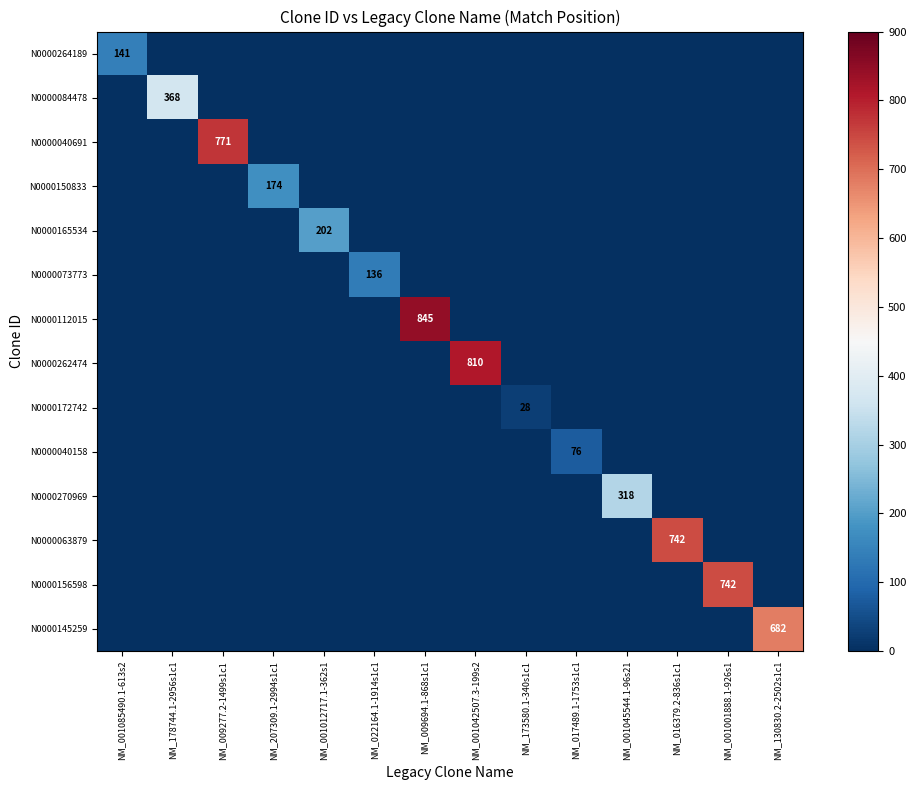

Is it true that N0000262474 equals 810 at NM_001042507.3-199s2?

True